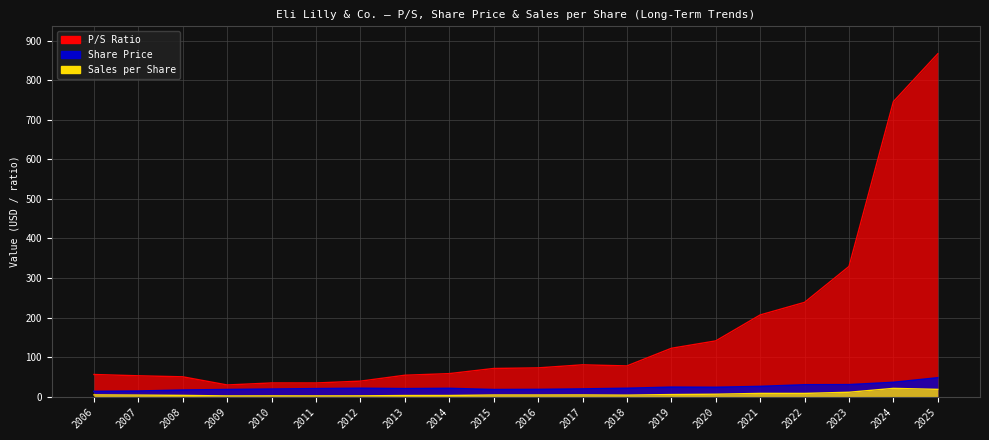

Where is Sales per Share nearest to the value 30?

2023